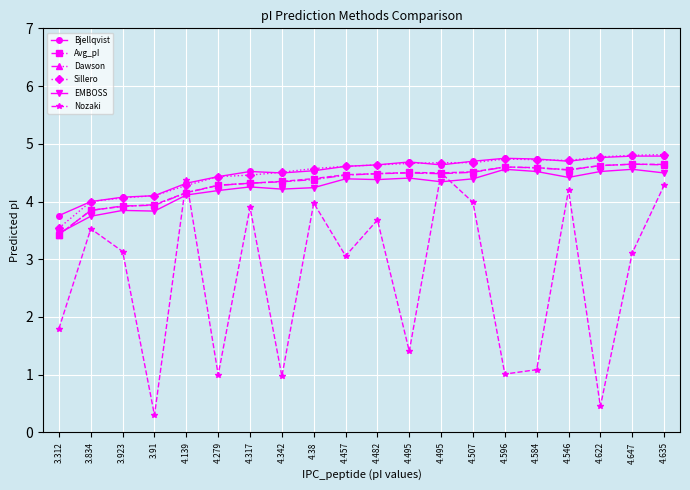

What value does the Sillero series have at 3.91?

4.1